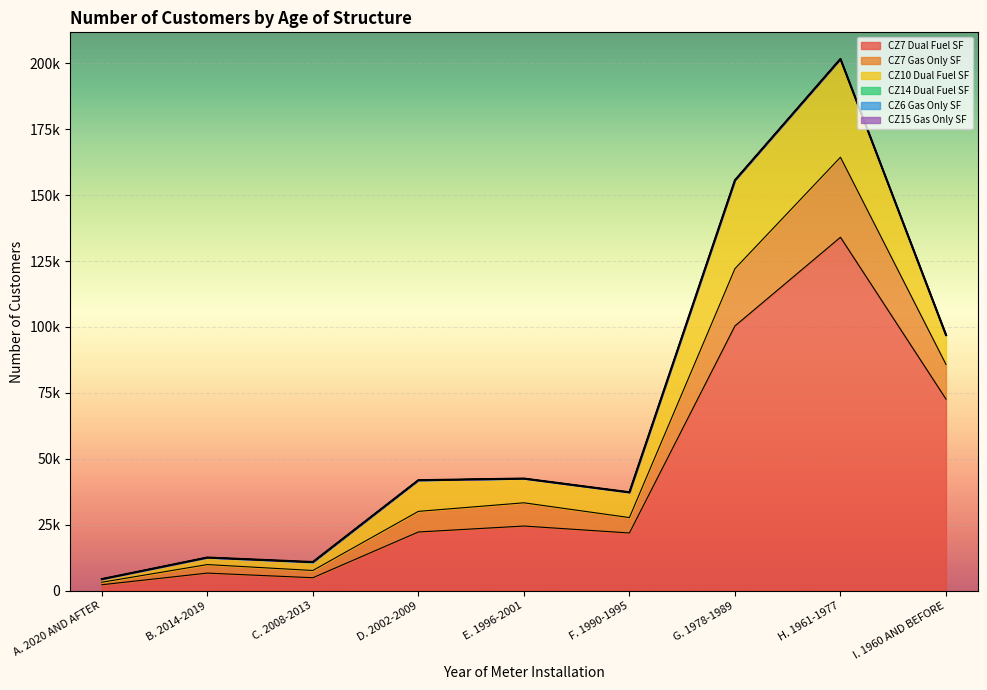

How many values in the CZ6 Gas Only SF series exceed 0?

1